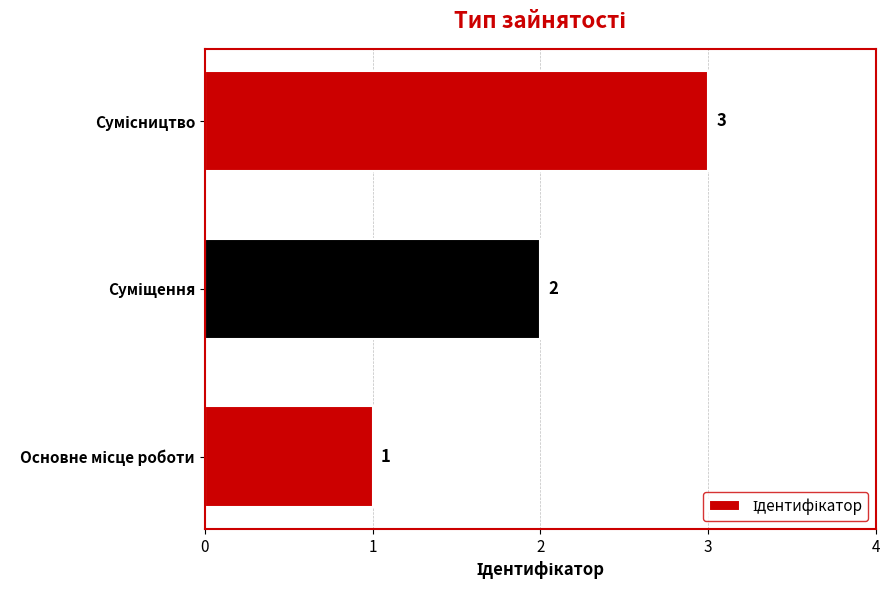

How many bars are there in total?

3